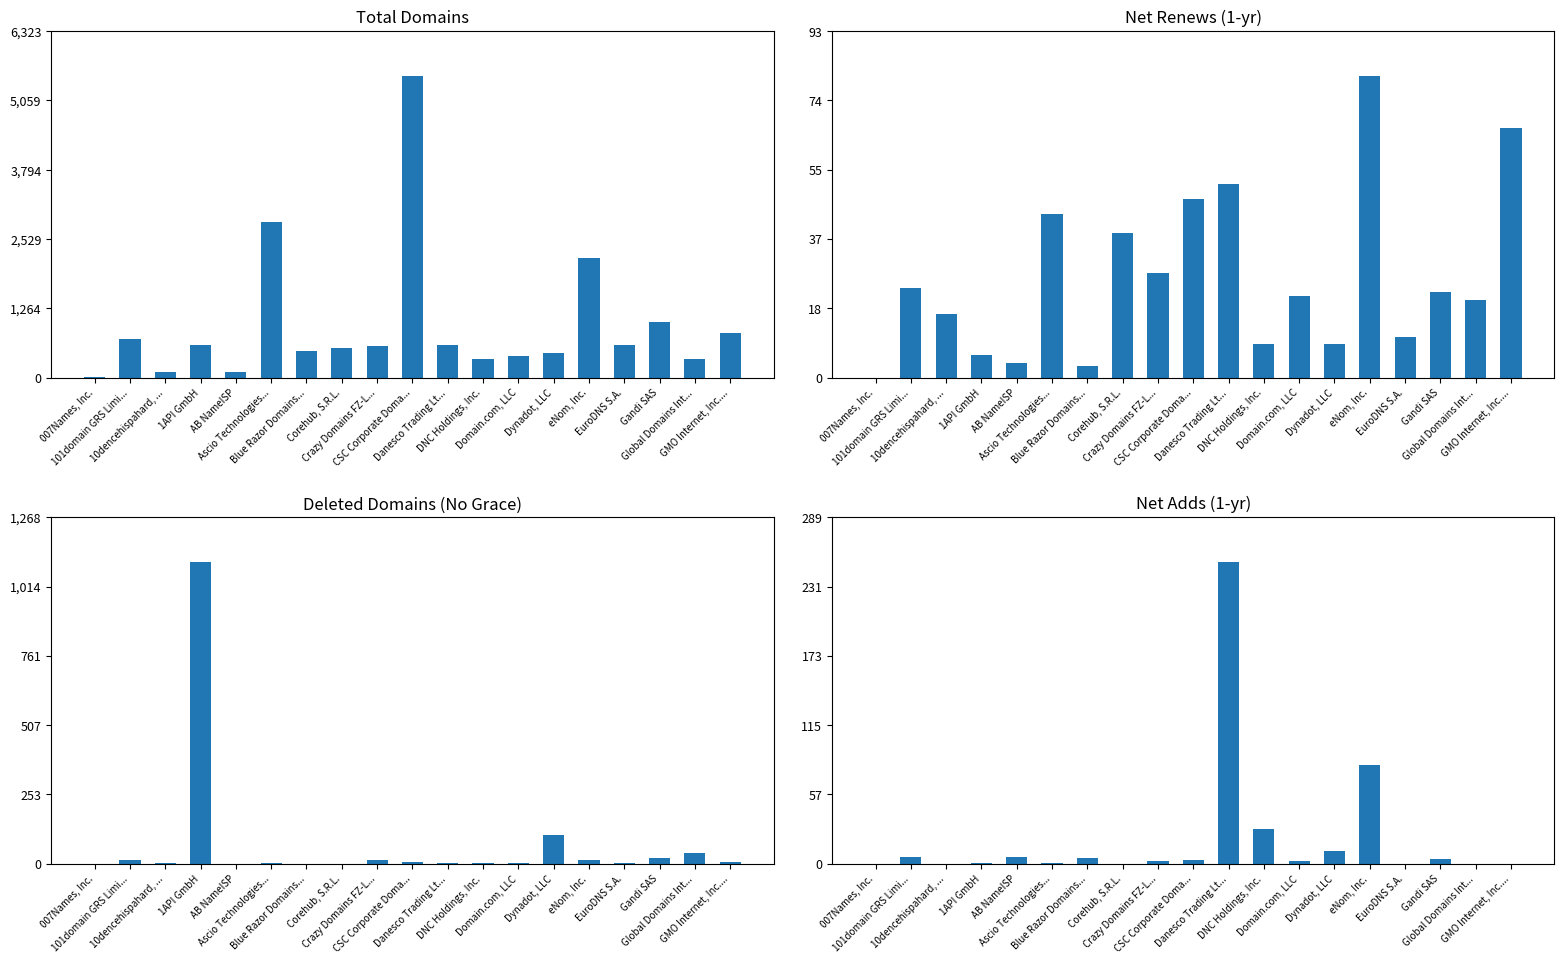

What position from the right is 10dencehispahard, ...?

17